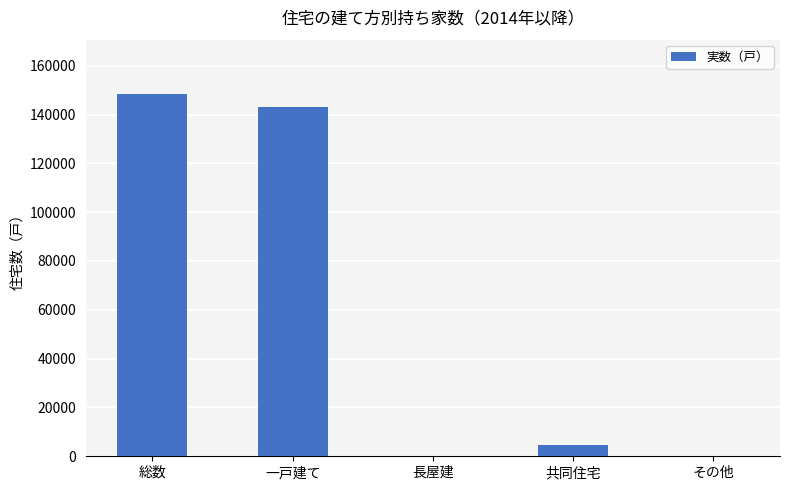

What is the sum of all values?

296800